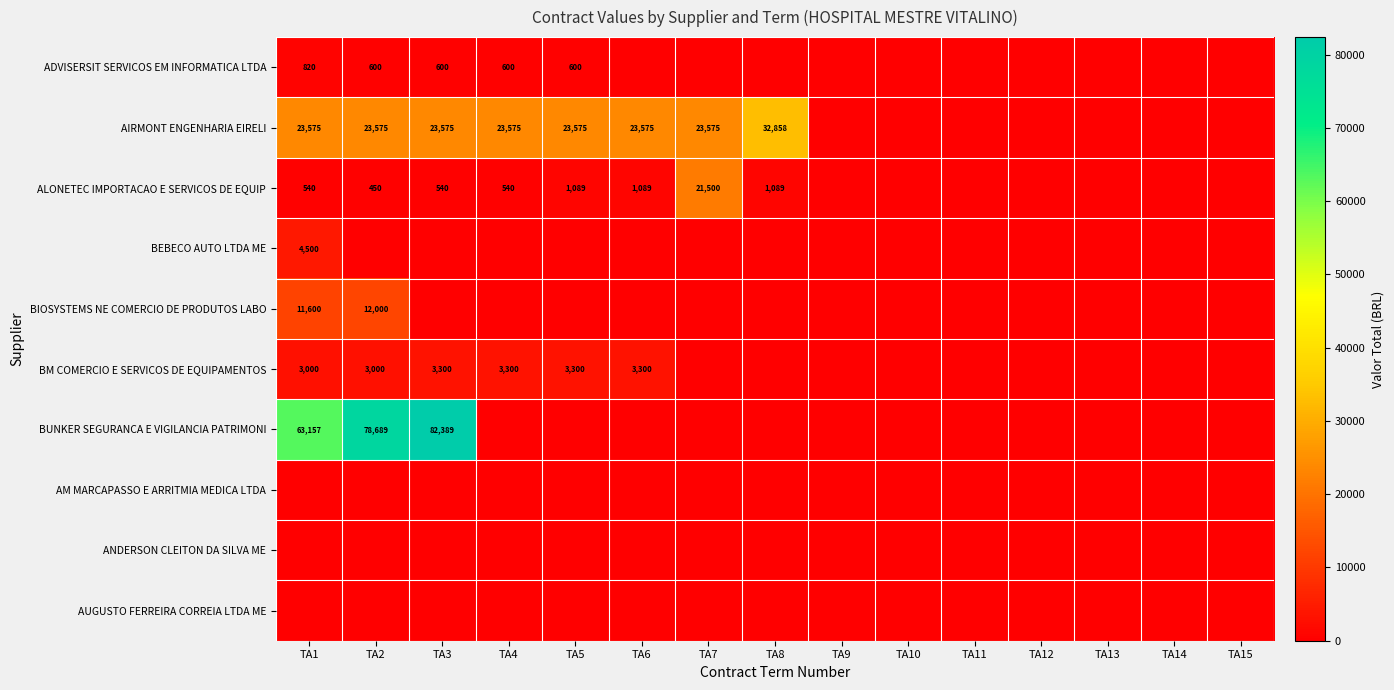

The value of ALONETEC IMPORTACAO E SERVICOS DE EQUIP at TA7 is 5892.1. True or false?

False